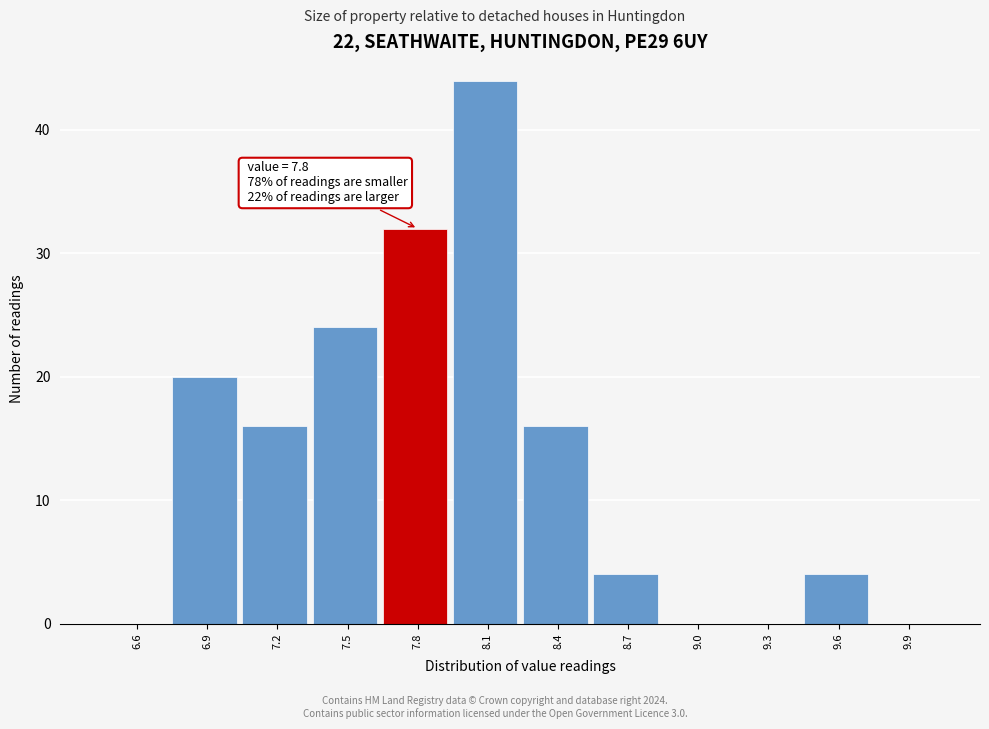

Reading right to left, list all the values displayed in this chart.

9.9=0	9.6=4	9.3=0	9.0=0	8.7=4	8.4=16	8.1=44	7.8=32	7.5=24	7.2=16	6.9=20	6.6=0